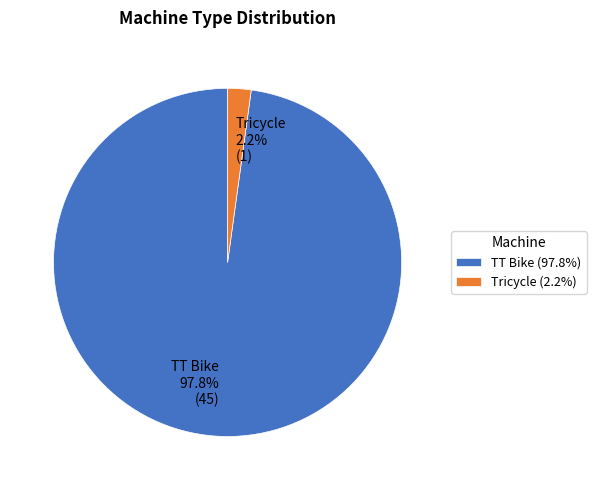

What percentage is the Tricycle slice, to the nearest percent?

2%